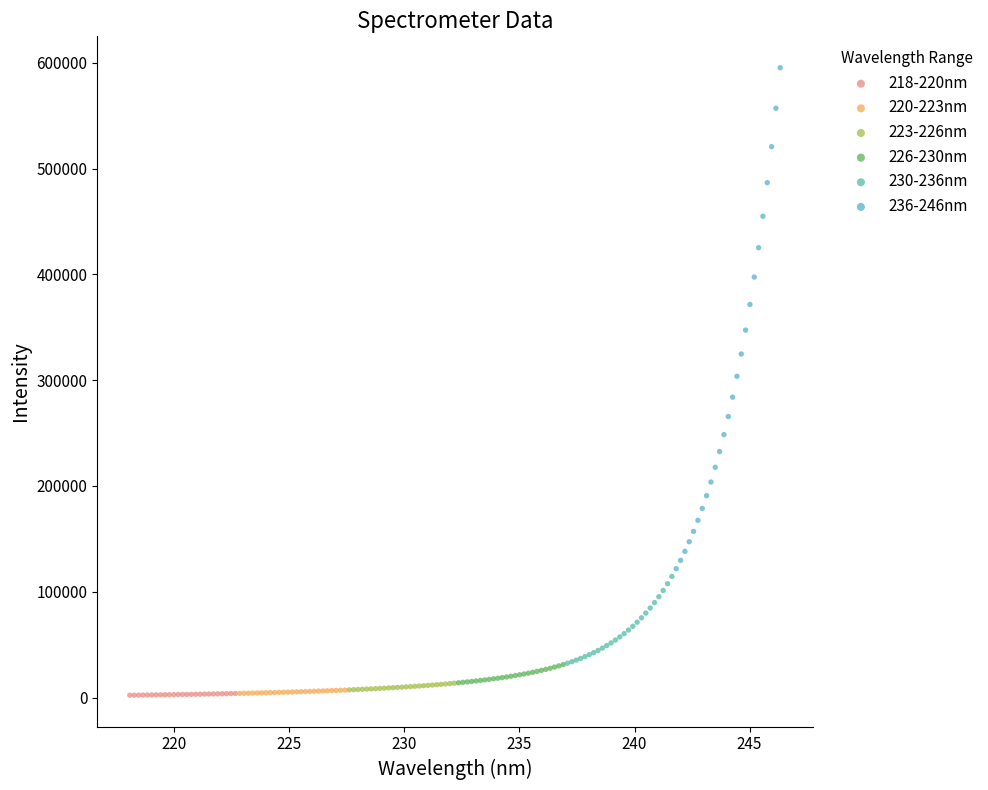

Which series reaches the maximum Y coordinate?

236-246nm